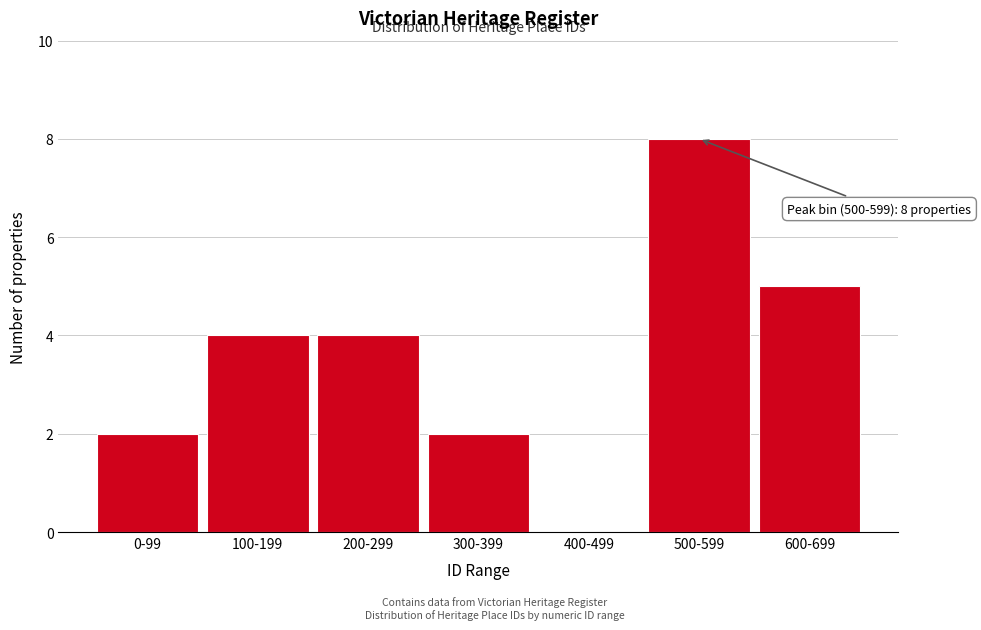

Reading left to right, what are all the values shown in this chart?

0-99=2	100-199=4	200-299=4	300-399=2	400-499=0	500-599=8	600-699=5